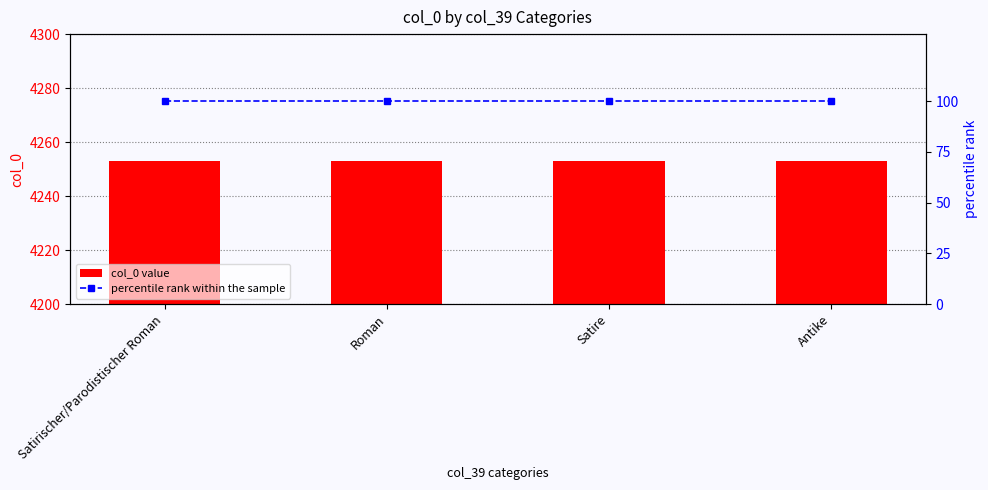

What is the approximate value of percentile rank within the sample at Satire?

100